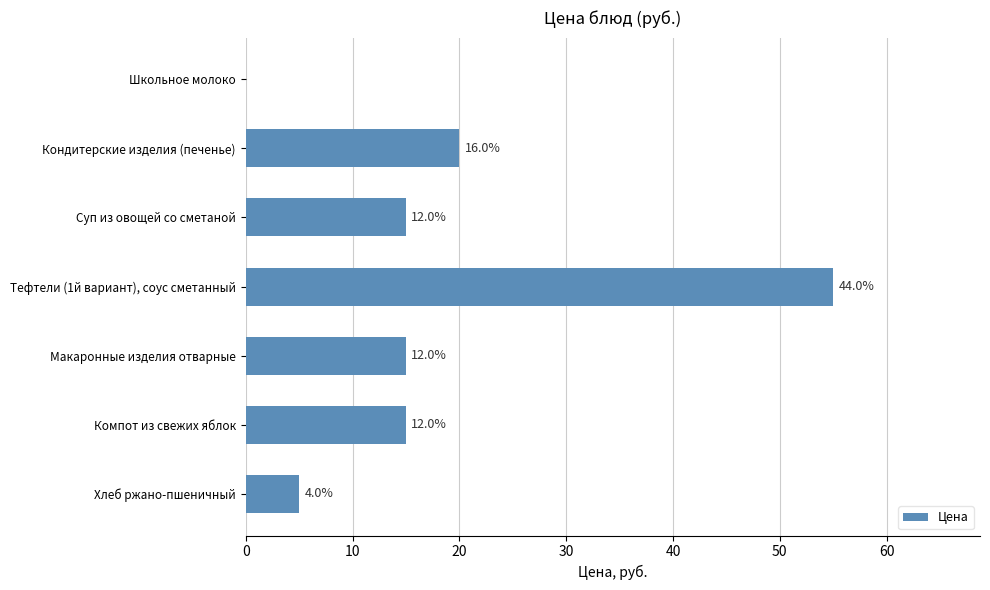

Are the bars horizontal?

Yes